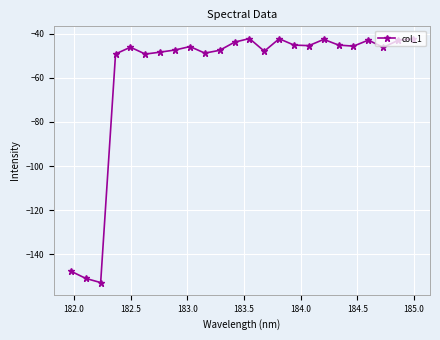

True or false: there are more than 0 points higher than both neighbors.

True